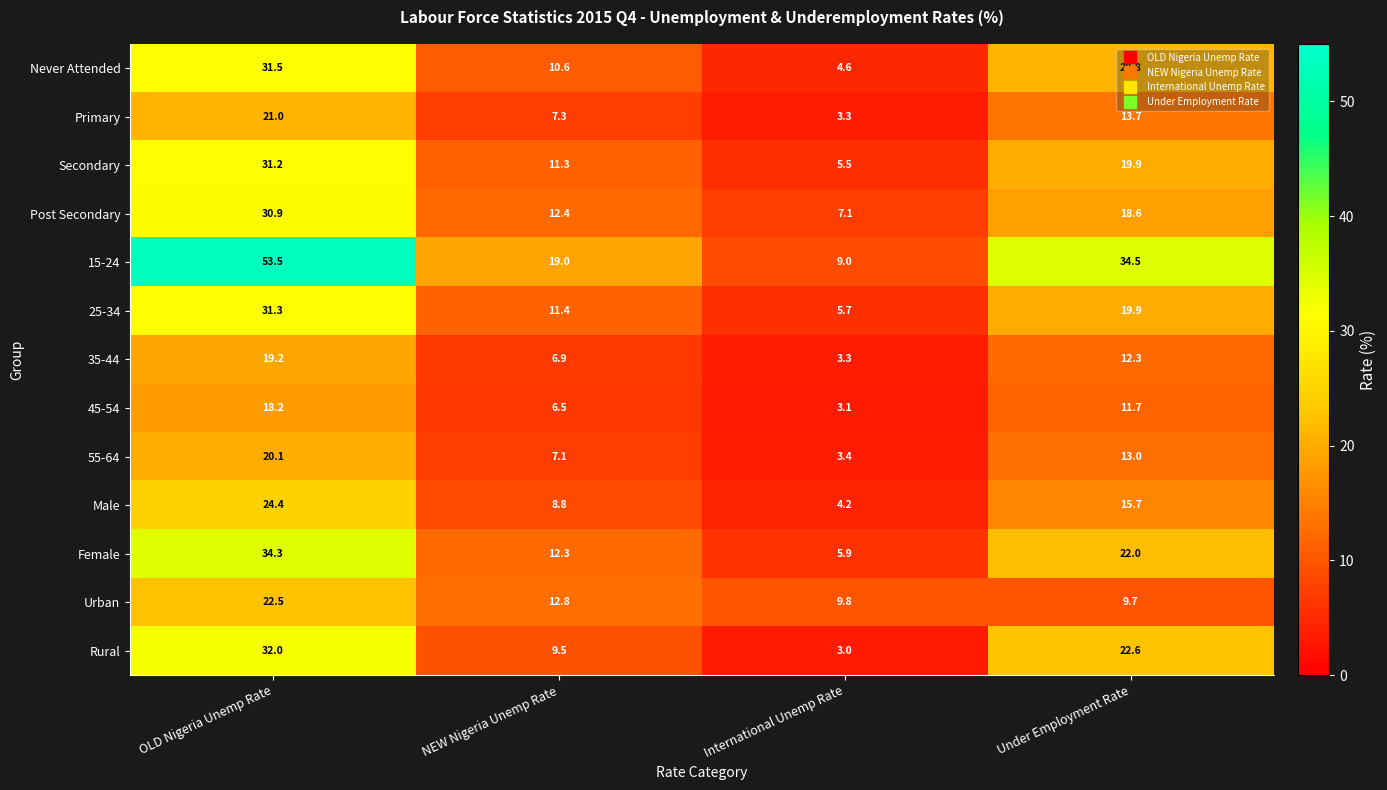

What is the average value of the Rural series?

16.8